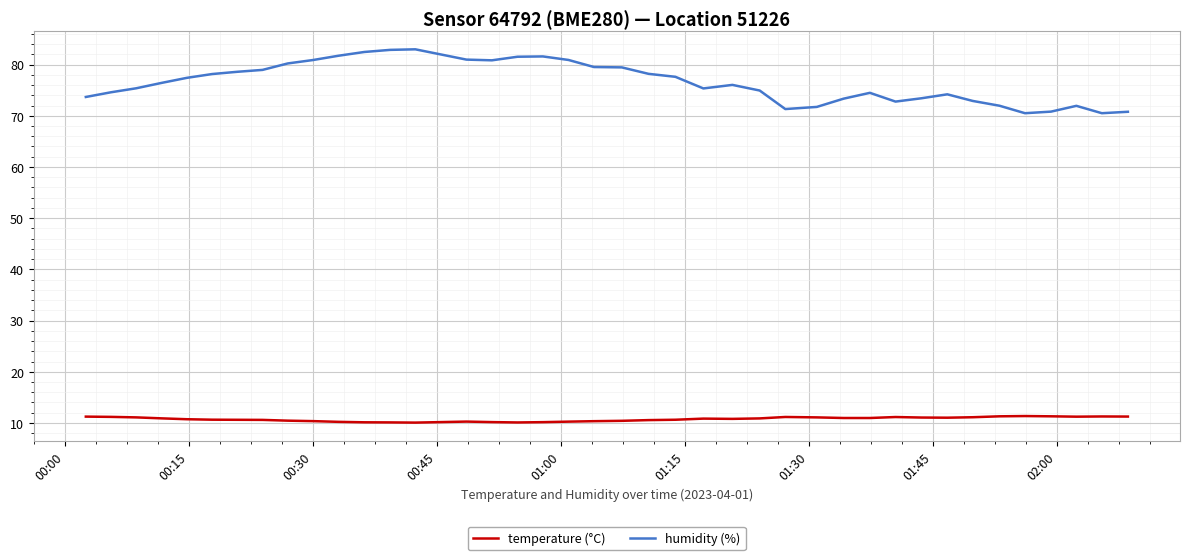

At how many categories does at least one series exceed 63?

40